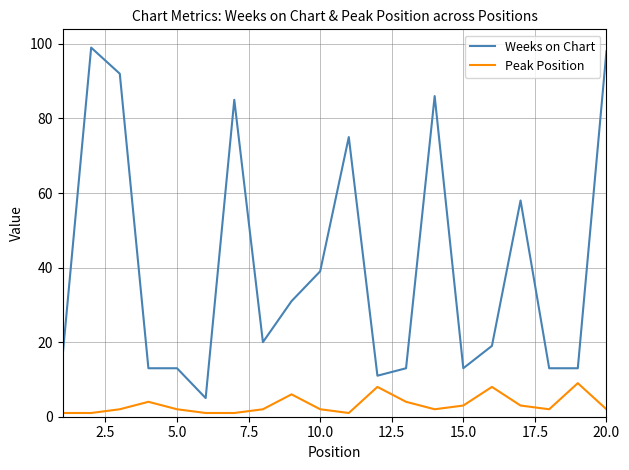

What is the lowest value of the Weeks on Chart series?

5